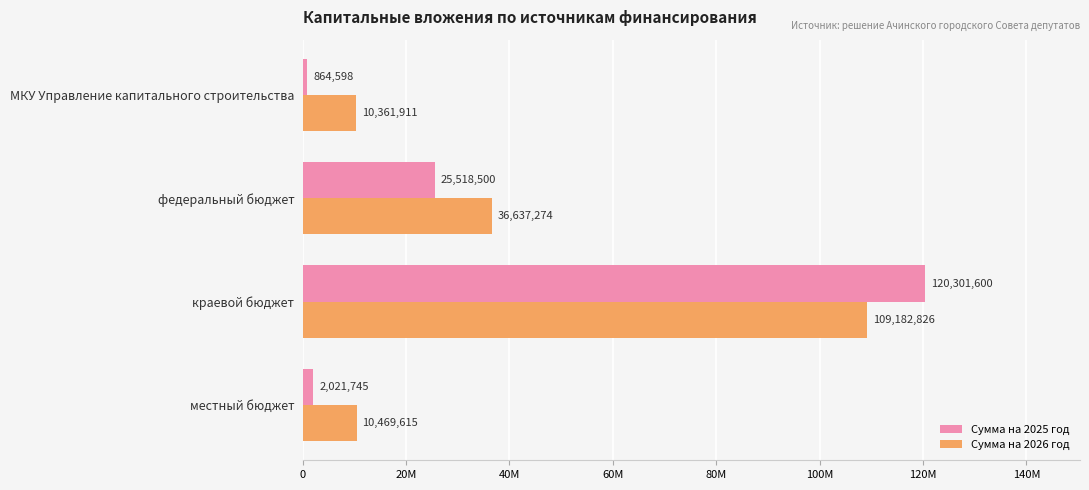

List the labels in order of Сумма на 2025 год value, largest first.

краевой бюджет, федеральный бюджет, местный бюджет, МКУ Управление капитального строительства